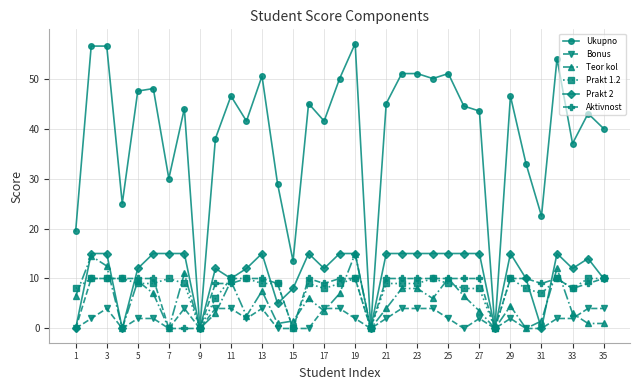

What is the greatest value displayed?

57.0